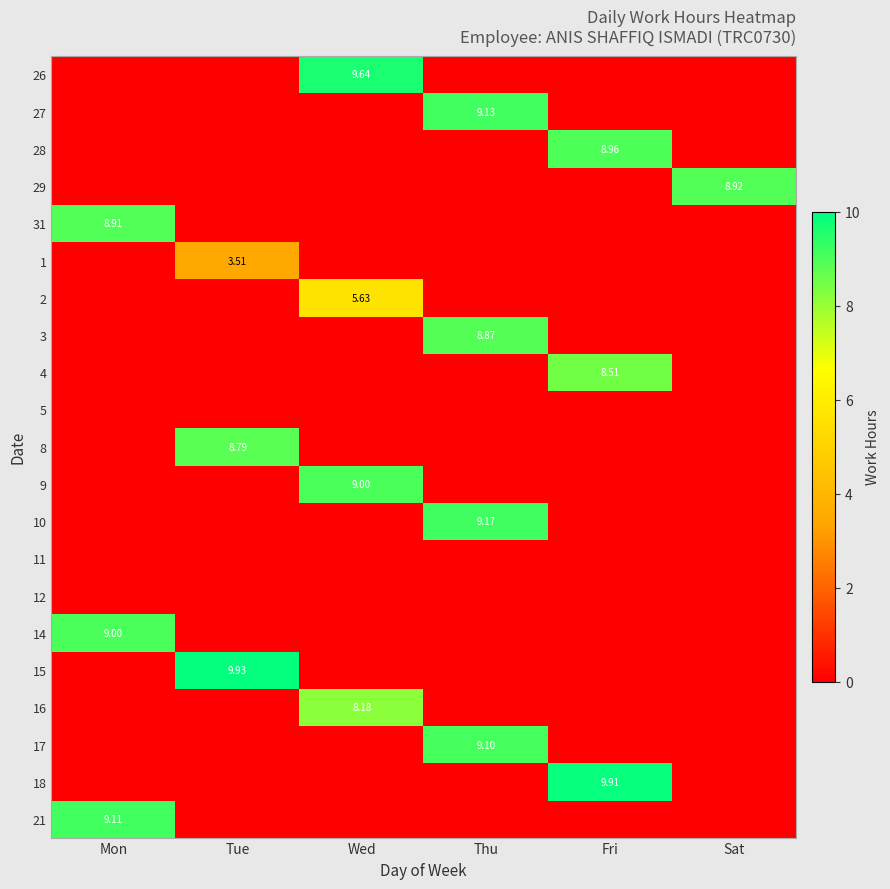

Count the 14 values in the range 0 to 1.

5